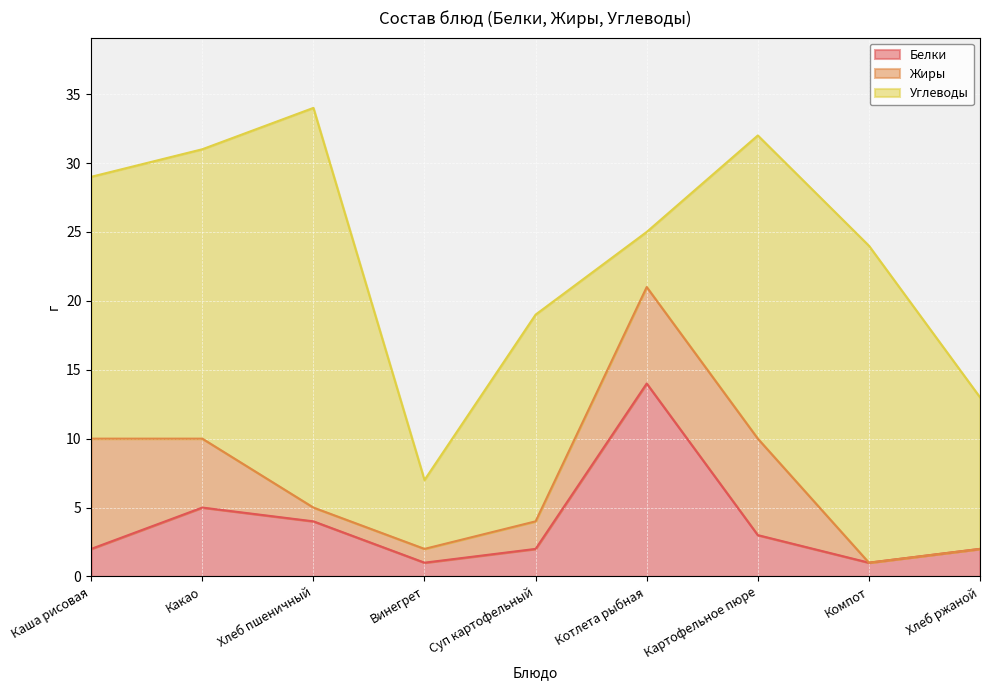

What value does the Жиры series have at Винегрет?

1